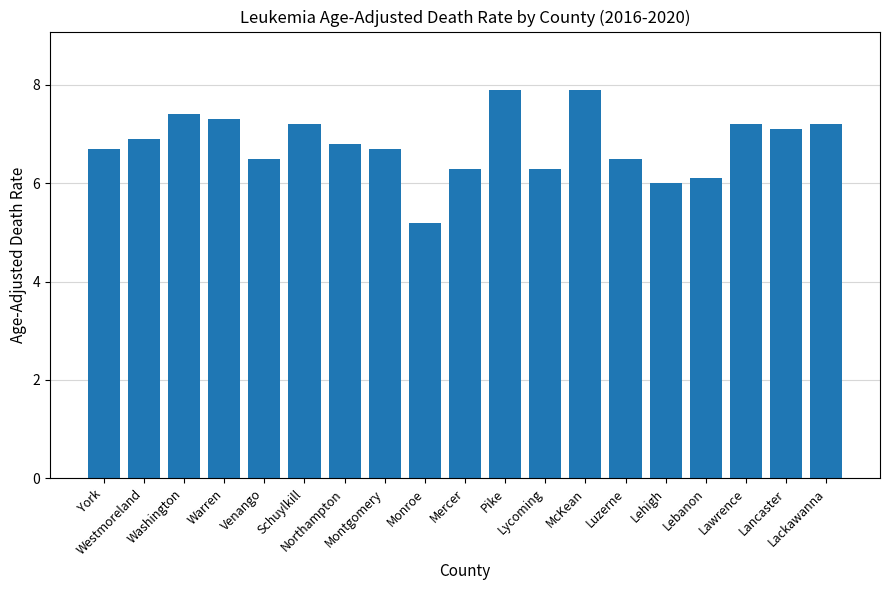

What is the difference between the values at Warren and York?

0.6